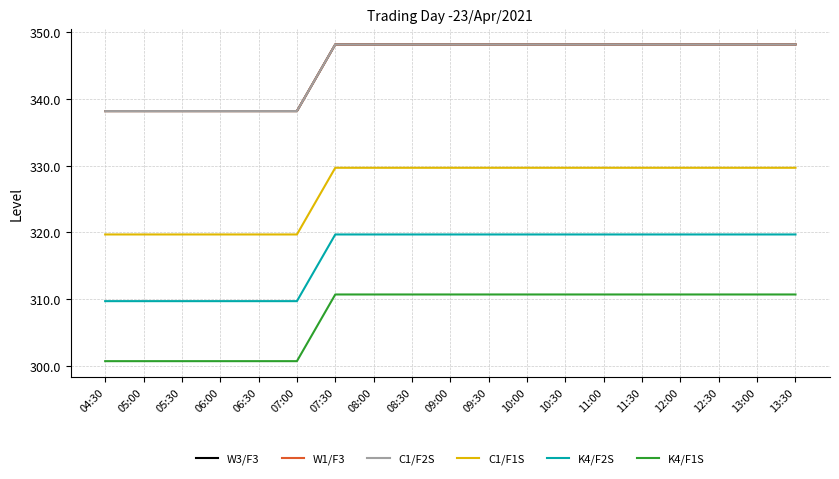

What is the greatest value displayed?

348.2